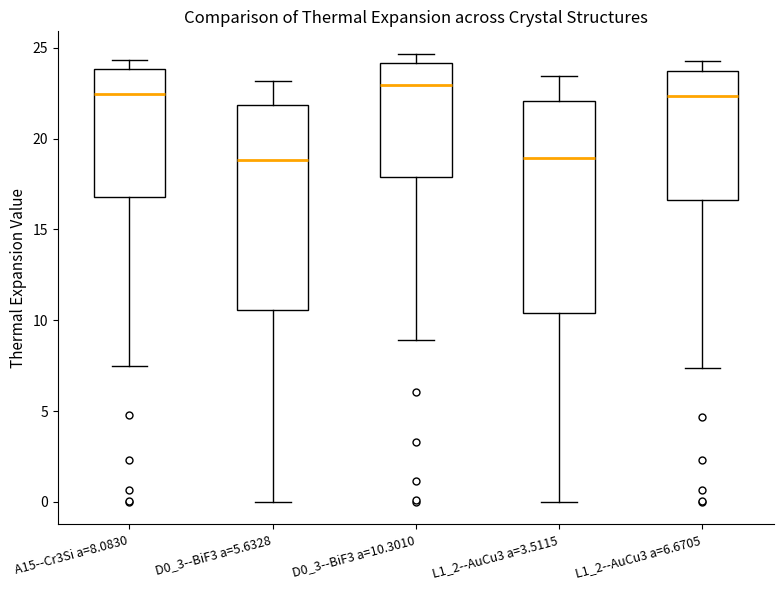

Where is the upper edge of the box for D0_3--BiF3 a=5.6328 on the y-axis? The values are not printed on the chart, so give them approximately, as read against the axis.

22.0